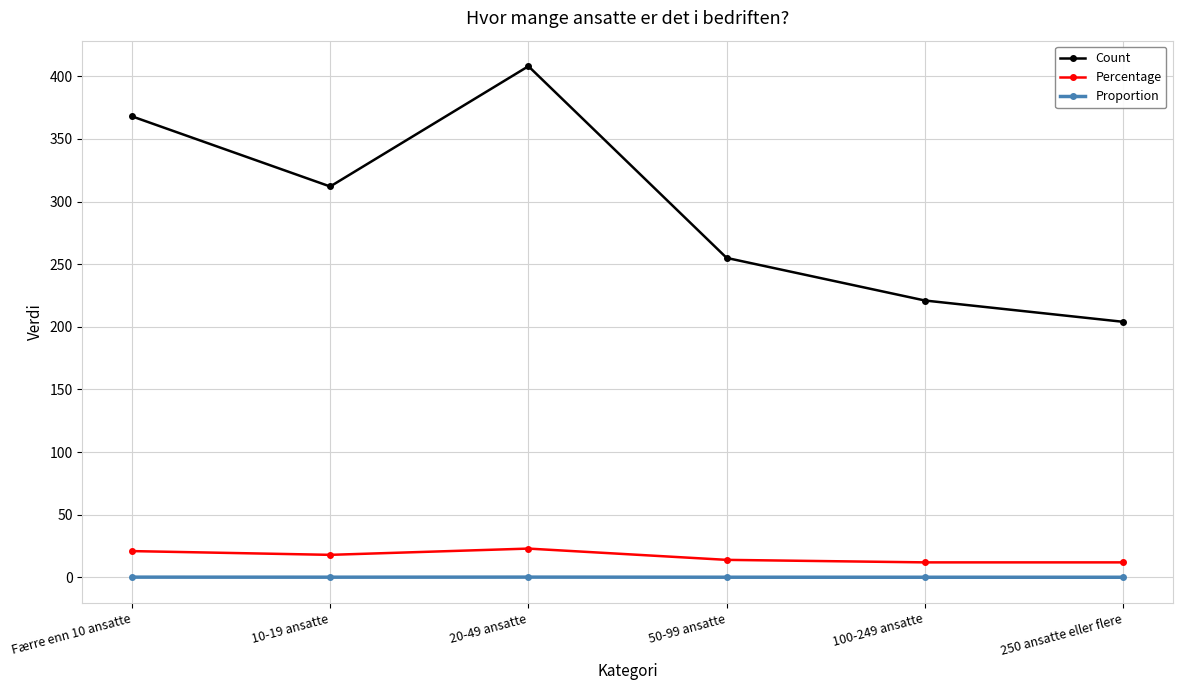

At which category does Percentage reach its first local peak?

20-49 ansatte